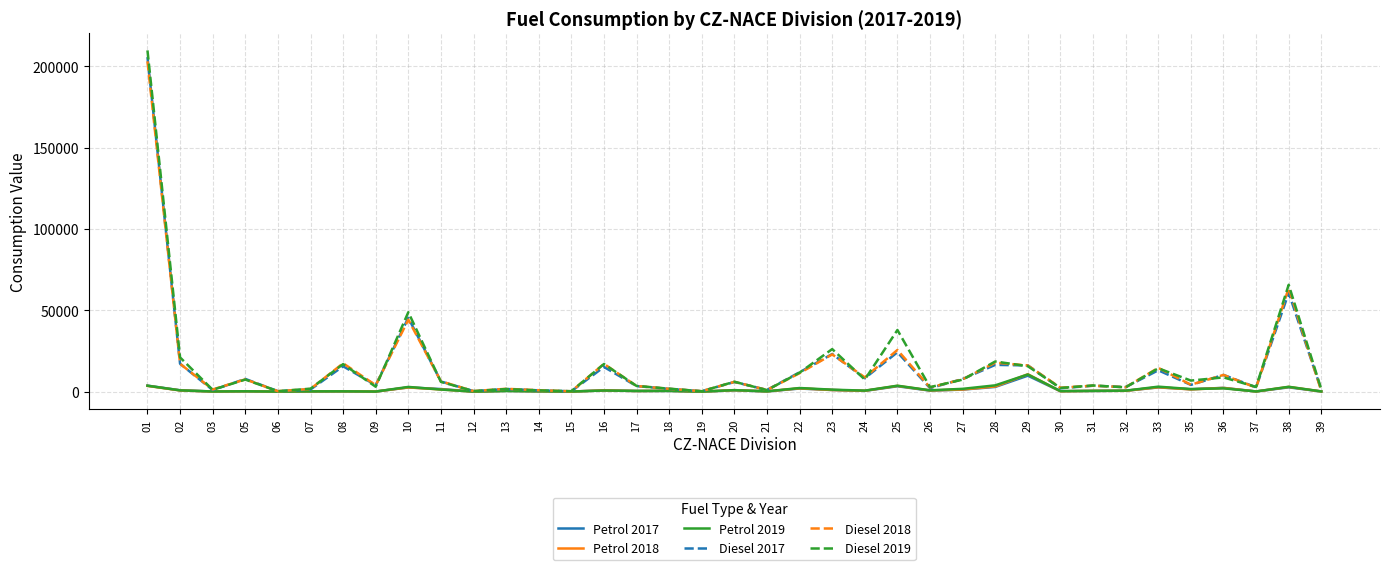

At which category is the sum across all series the highest?

01